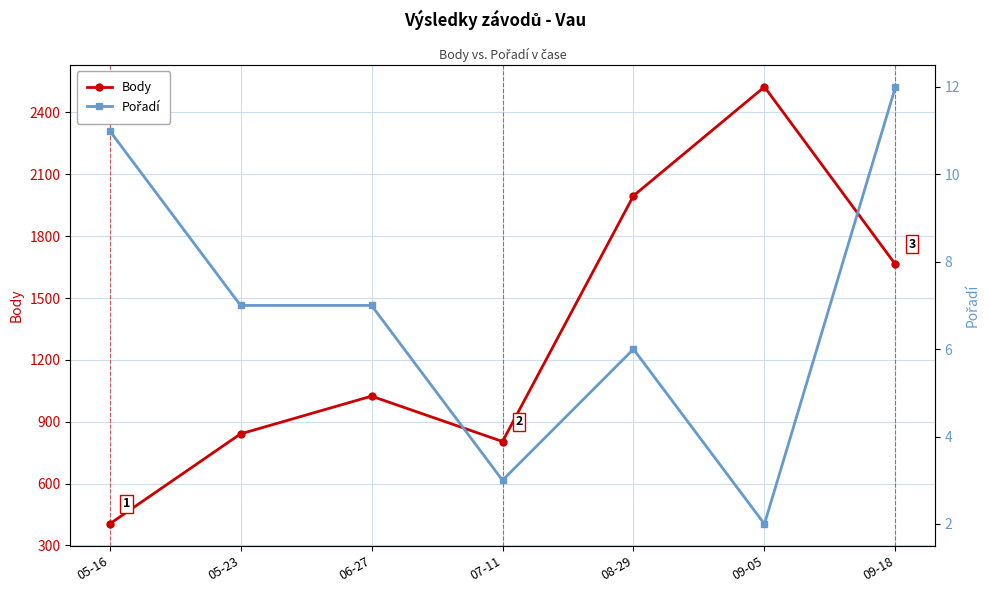

What are all the series names shown in the legend?

Body, Pořadí